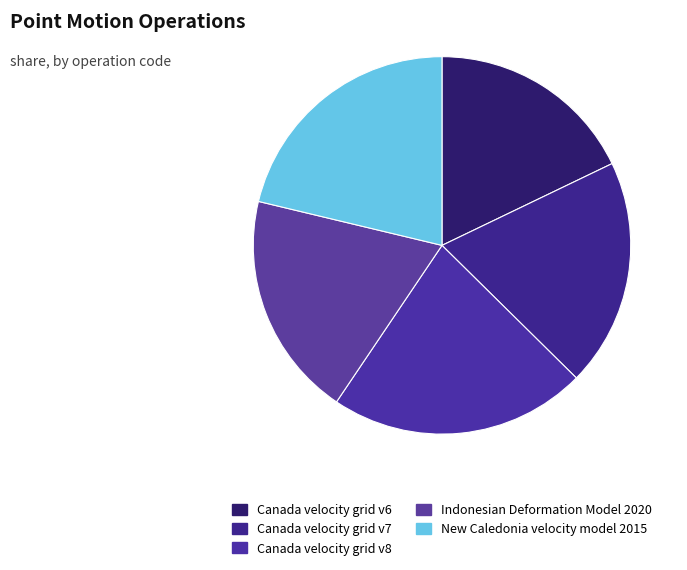

True or false: Canada velocity grid v8 accounts for 22% of the total.

True